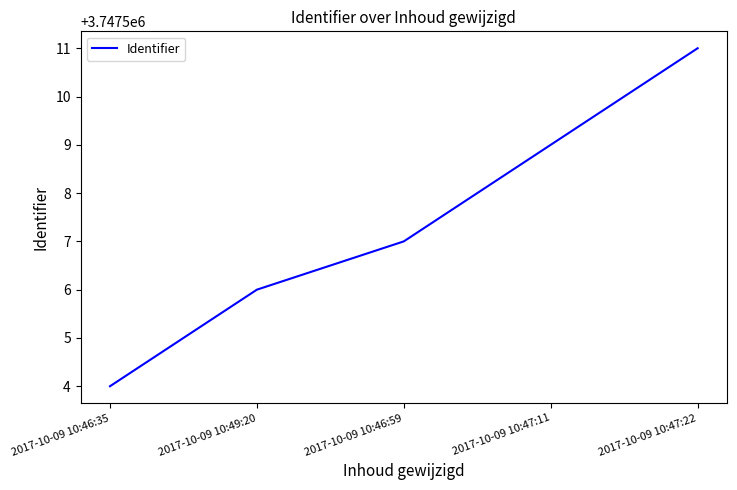

Reading left to right, extract all data points from this chart.

2017-10-09 10:46:35=3747504	2017-10-09 10:49:20=3747506	2017-10-09 10:46:59=3747507	2017-10-09 10:47:11=3747509	2017-10-09 10:47:22=3747511